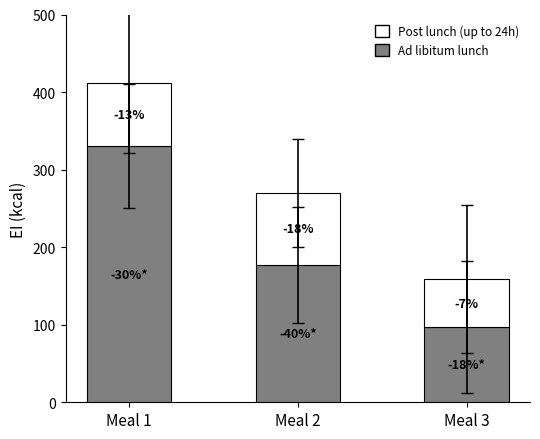

How many bars are there in total?

3